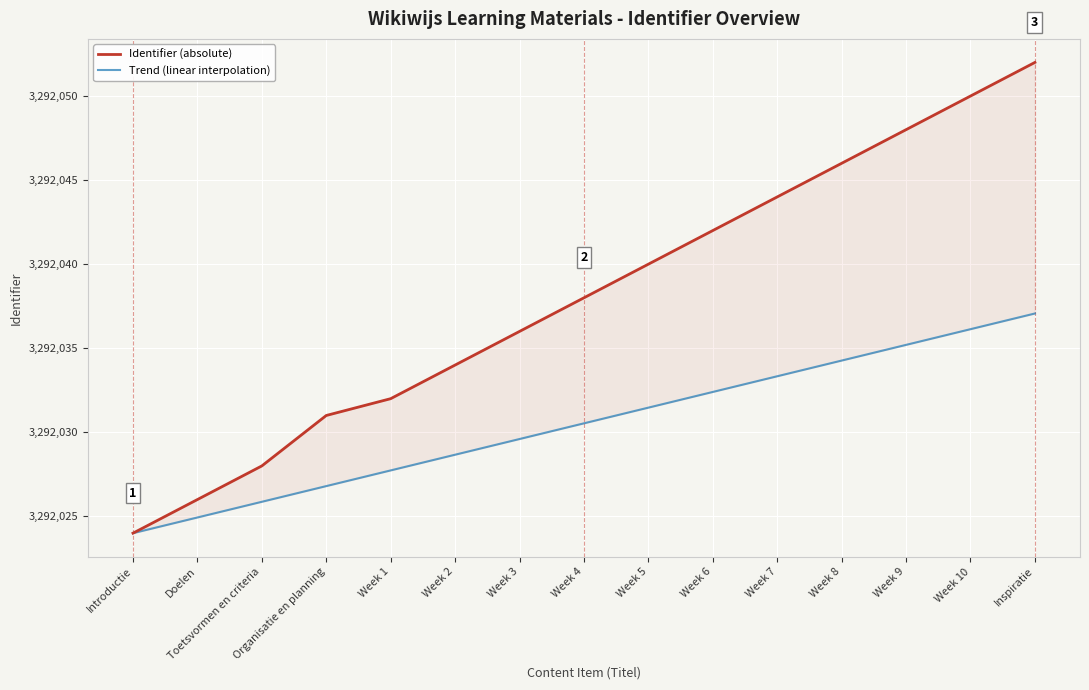

How many lines are shown in the chart?

2